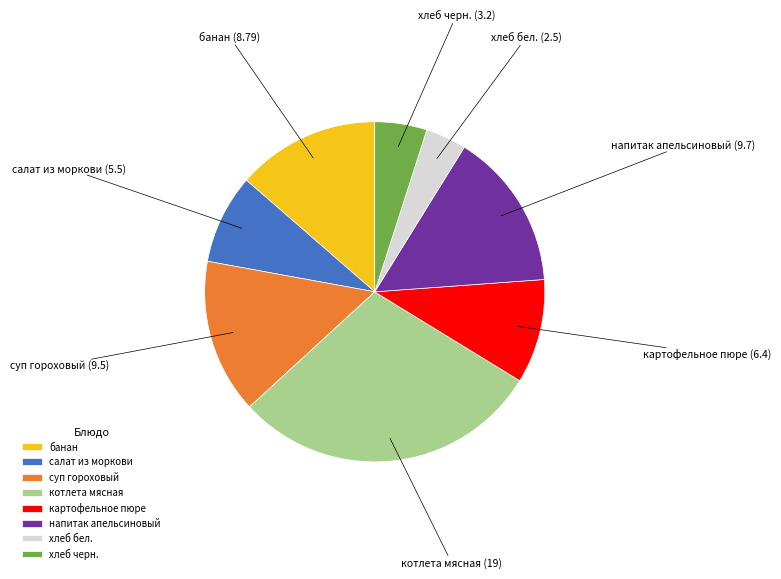

Count the number of slices in the pie.

8